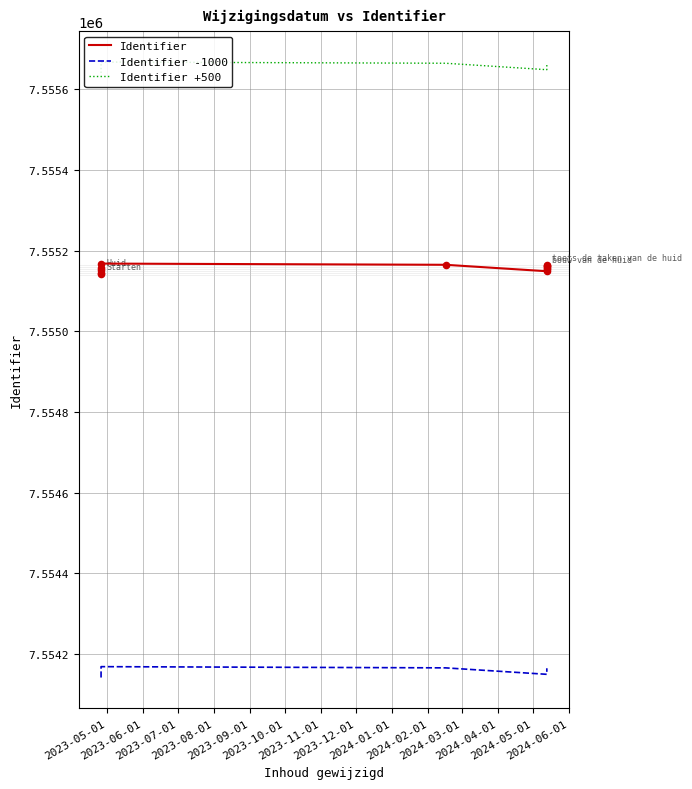

Which series has the largest total across all categories?

Identifier +500